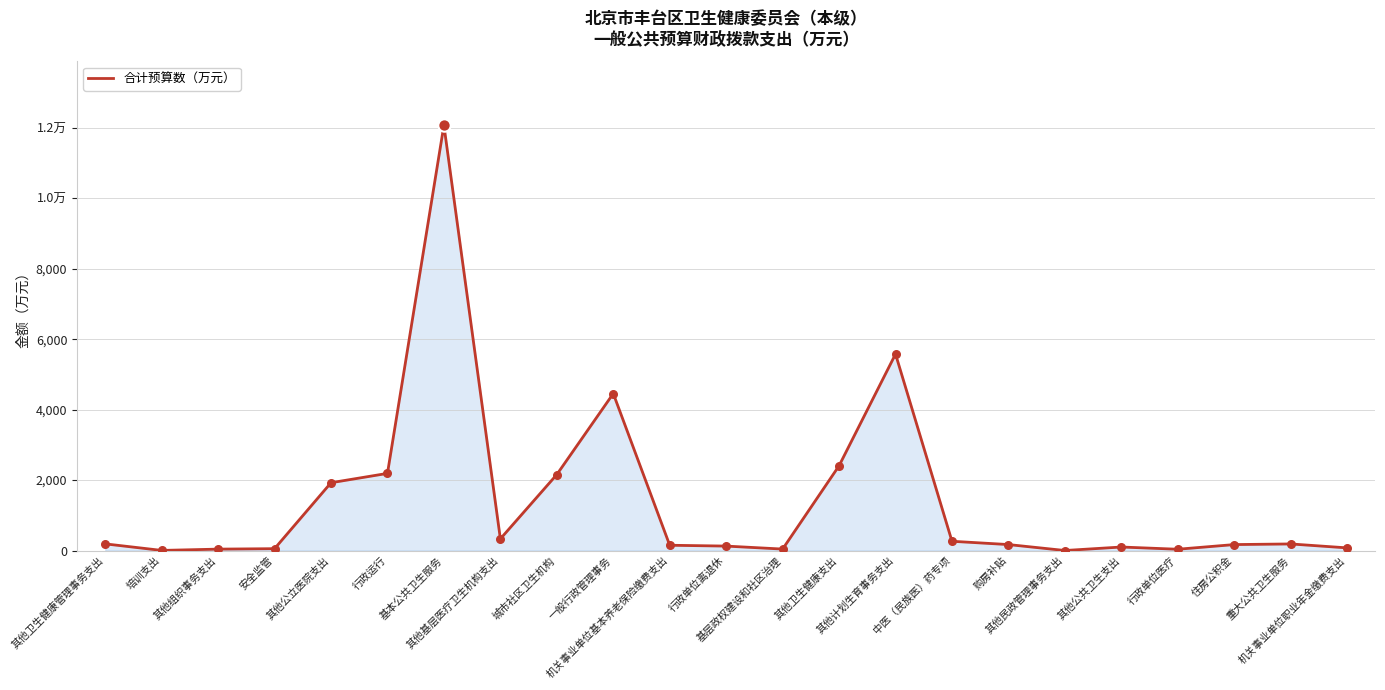

Which has a higher value, 其他民政管理事务支出 or 机关事业单位基本养老保险缴费支出?

机关事业单位基本养老保险缴费支出